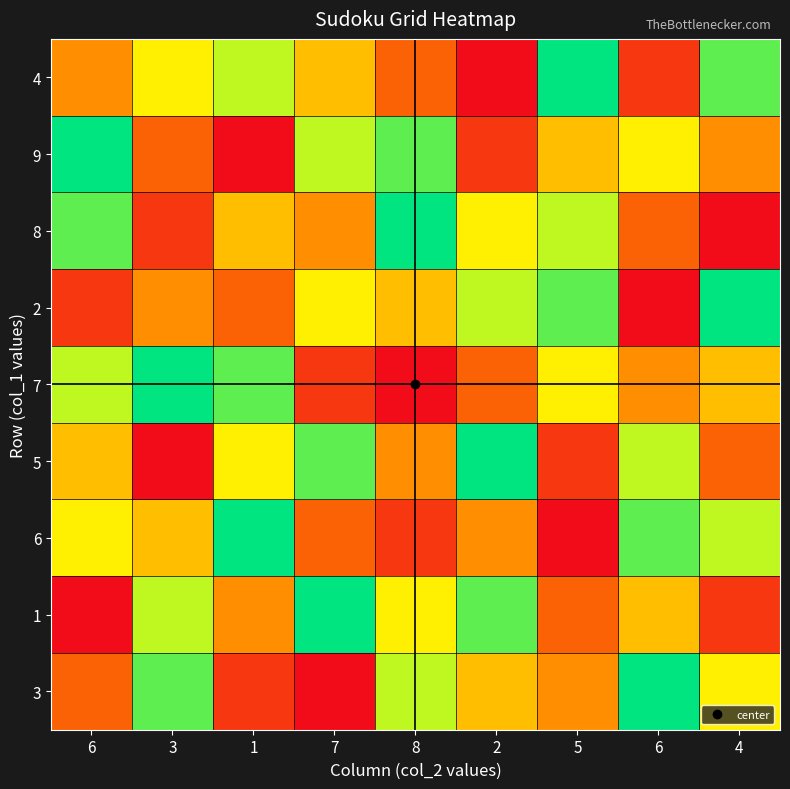

At how many categories does at least one series exceed 8?

9